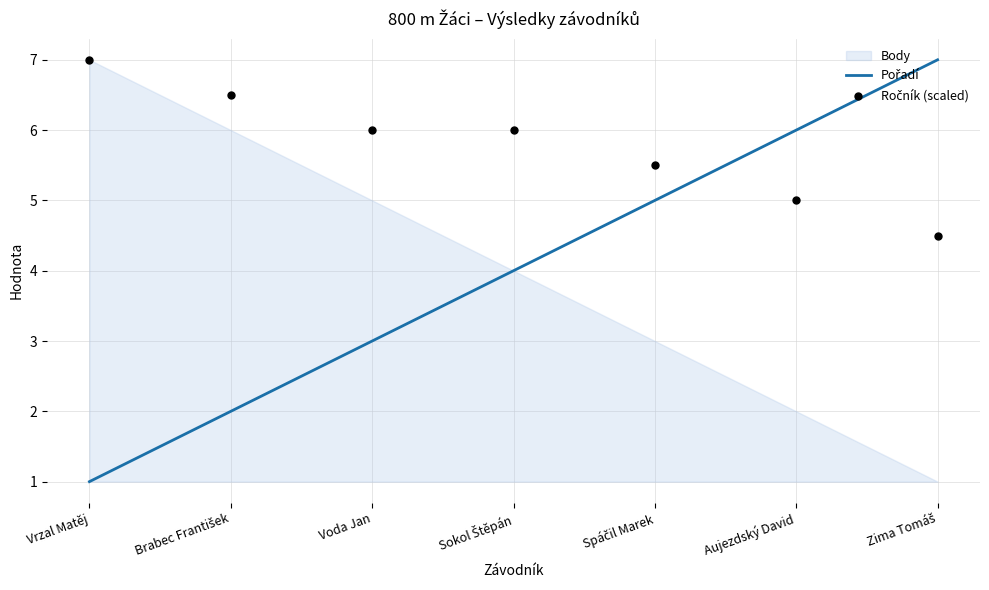

Which series contains the highest Y value?

Pořadí